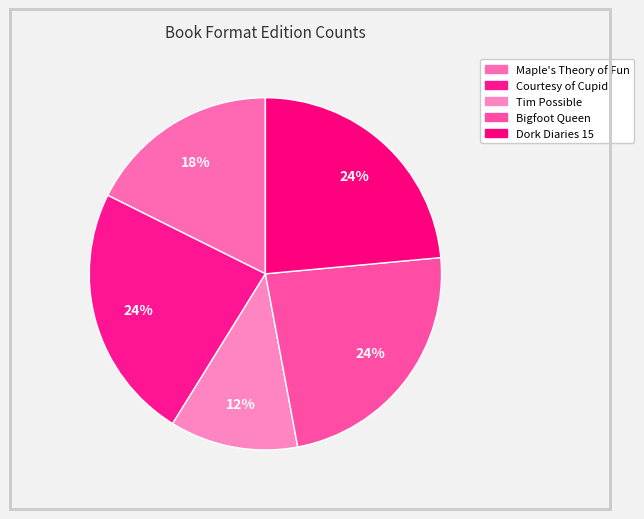

How many segments does this pie chart have?

5